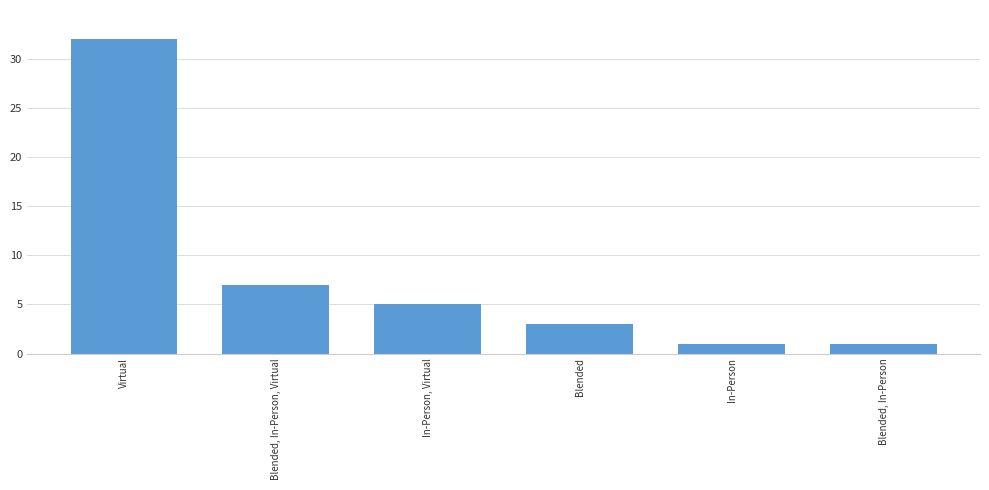

At which label is the value closest to 16?

Blended, In-Person, Virtual